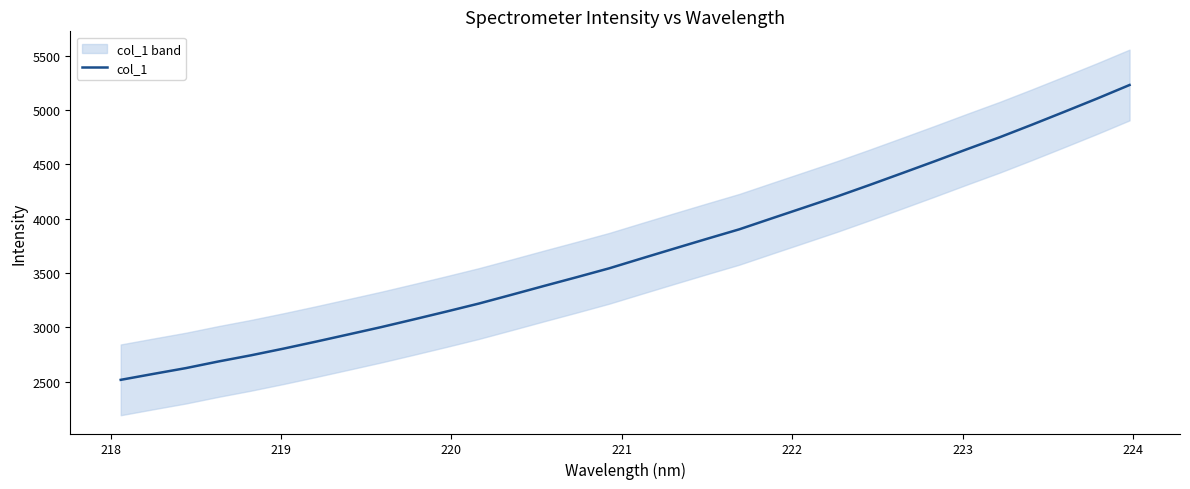

What is the highest value of the col_1 series?

5229.8